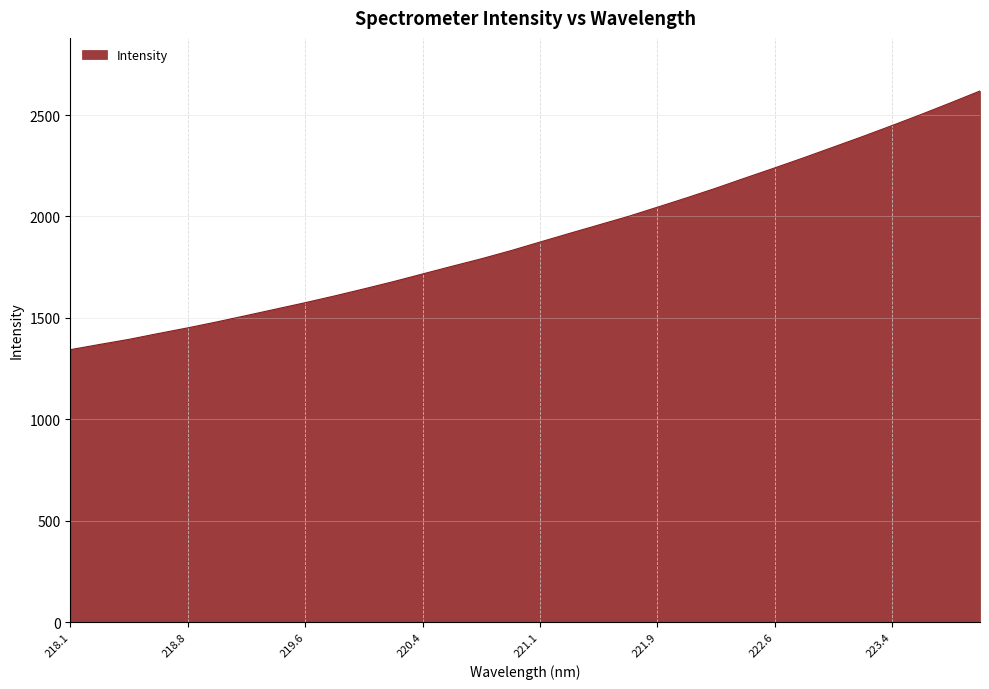

How many lines are shown in the chart?

1